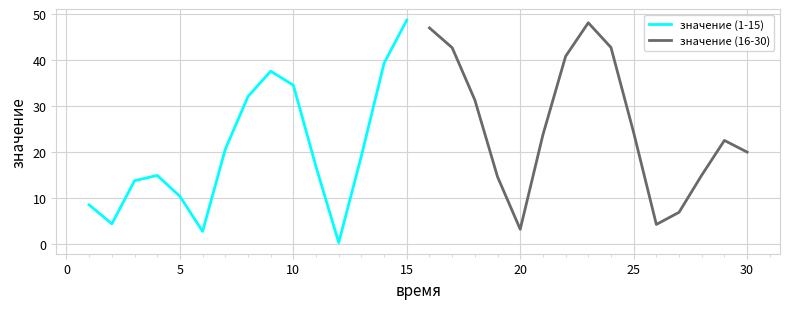

What is the maximum value for значение (1-15)?

48.7